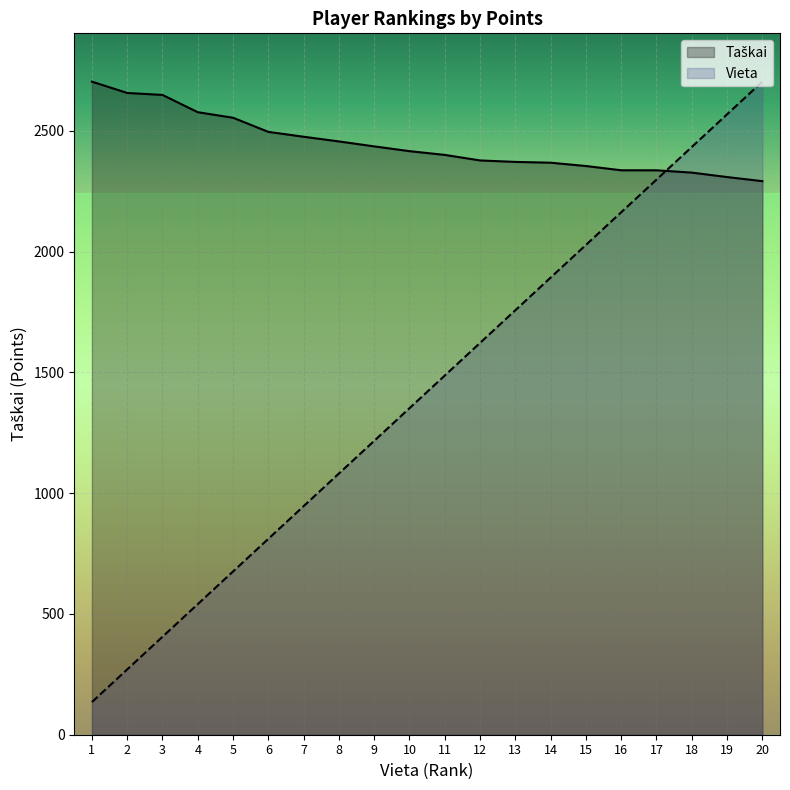

Where do Vieta and Taškai first cross each other?

17 and 18